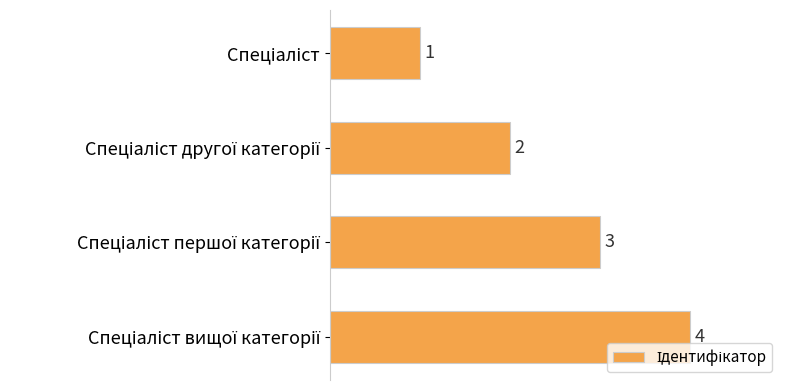

What is the sum of all values?

10